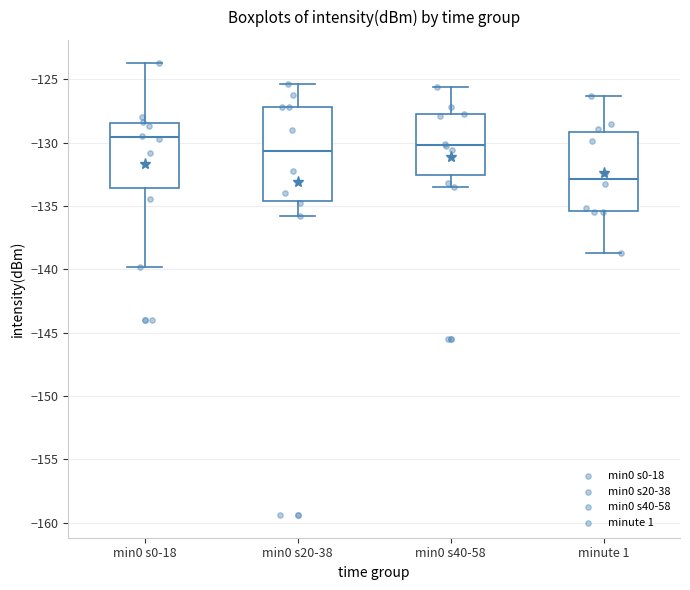

Reading left to right, transcribe this box plot: for each box, give where its median line is, the range the box spans, and where its two whiskers end, as read against the y-axis. The values are not printed on the chart, so give them approximately, as read against the axis.

min0 s0-18: median -129.5, box -133.5 to -128.5, whiskers -140.0 to -123.5
min0 s20-38: median -130.5, box -134.5 to -127.0, whiskers -135.5 to -125.5
min0 s40-58: median -130.0, box -132.5 to -128.0, whiskers -133.5 to -125.5
minute 1: median -133.0, box -135.5 to -129.0, whiskers -138.5 to -126.5